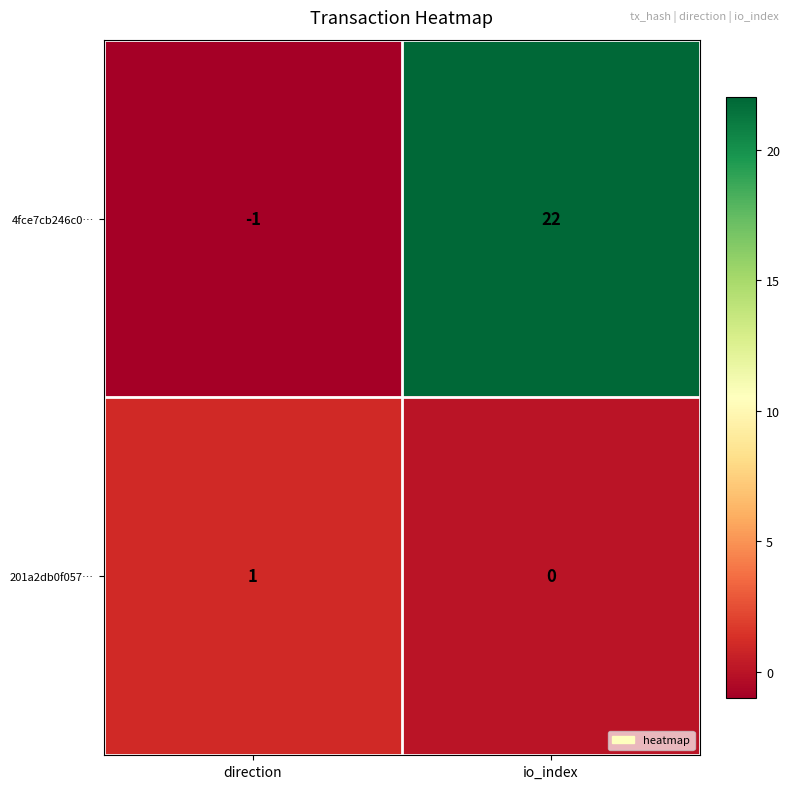

Which series has the largest total across all categories?

4fce7cb246c0…